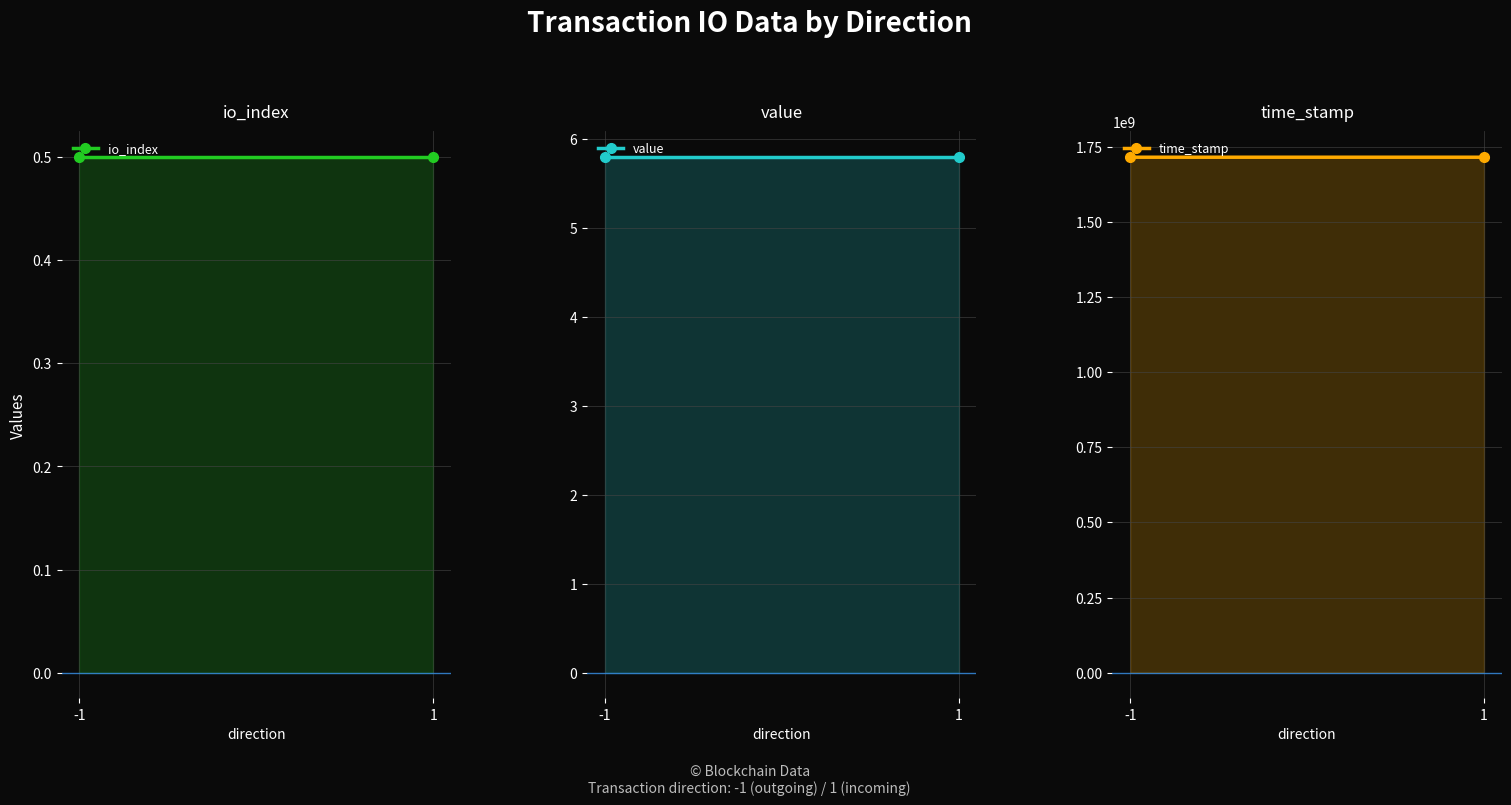

Which series changed the most between -1 and 1?

time_stamp